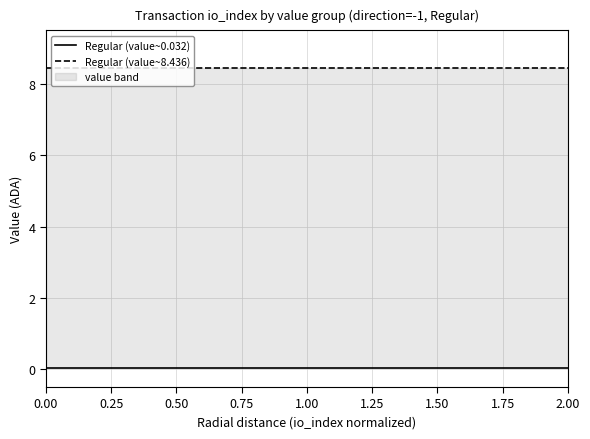

Which series has the largest range (max minus min)?

Regular (value~0.032)